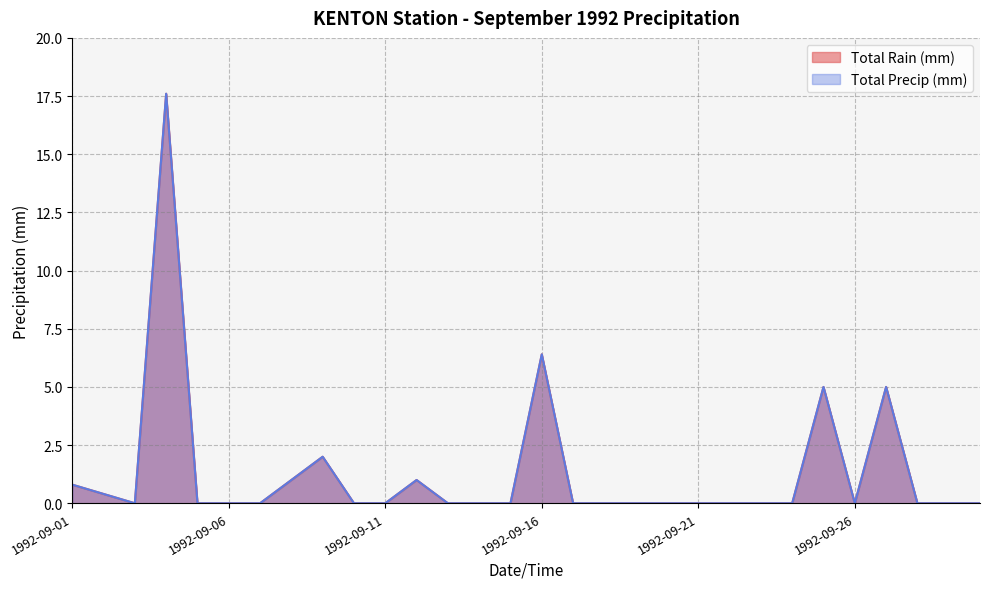

Which series has the largest range (max minus min)?

Total Rain (mm)